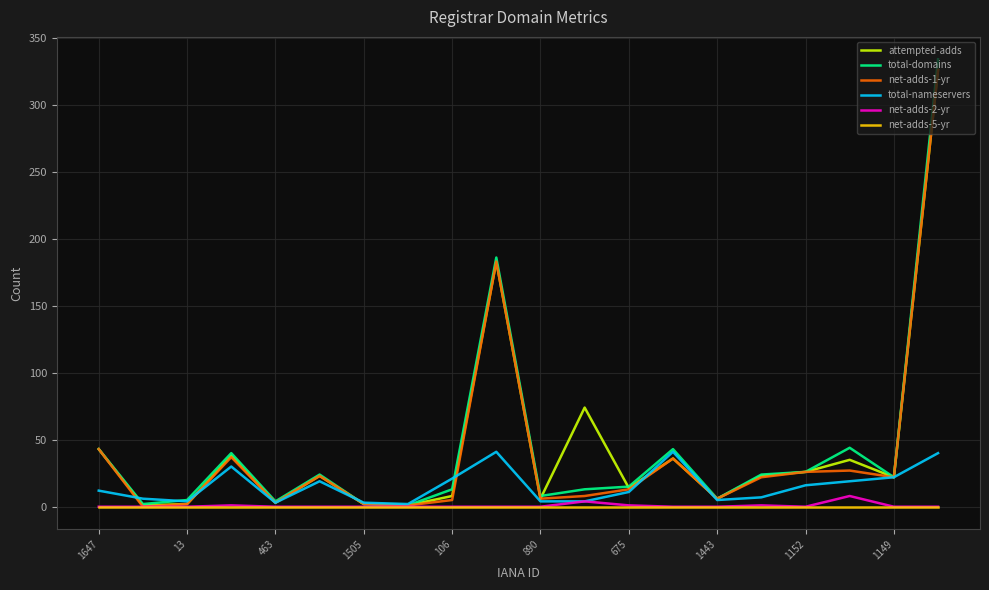

Which series has the largest range (max minus min)?

total-domains